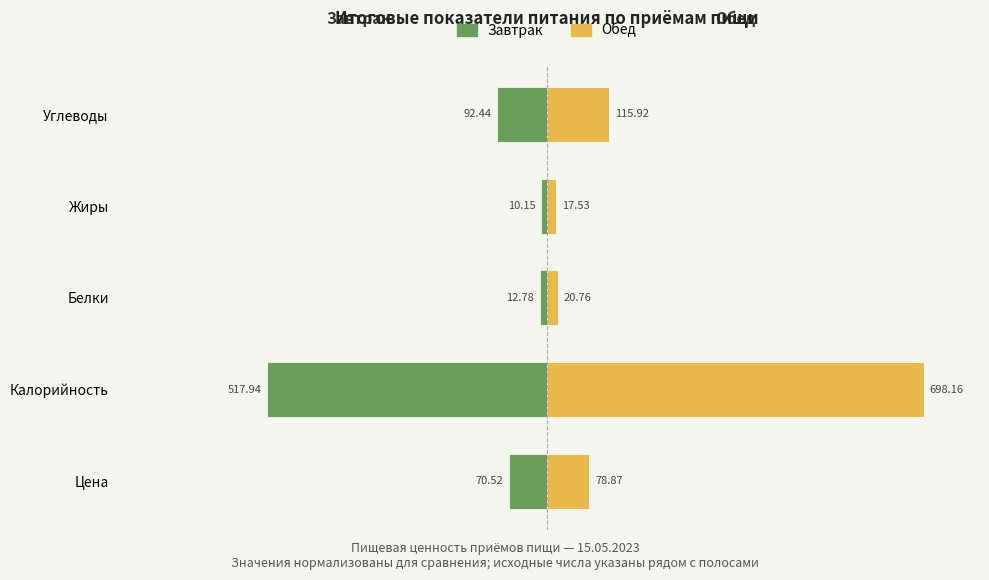

The Завтрак series shows -0.7 at Белки. True or false?

False